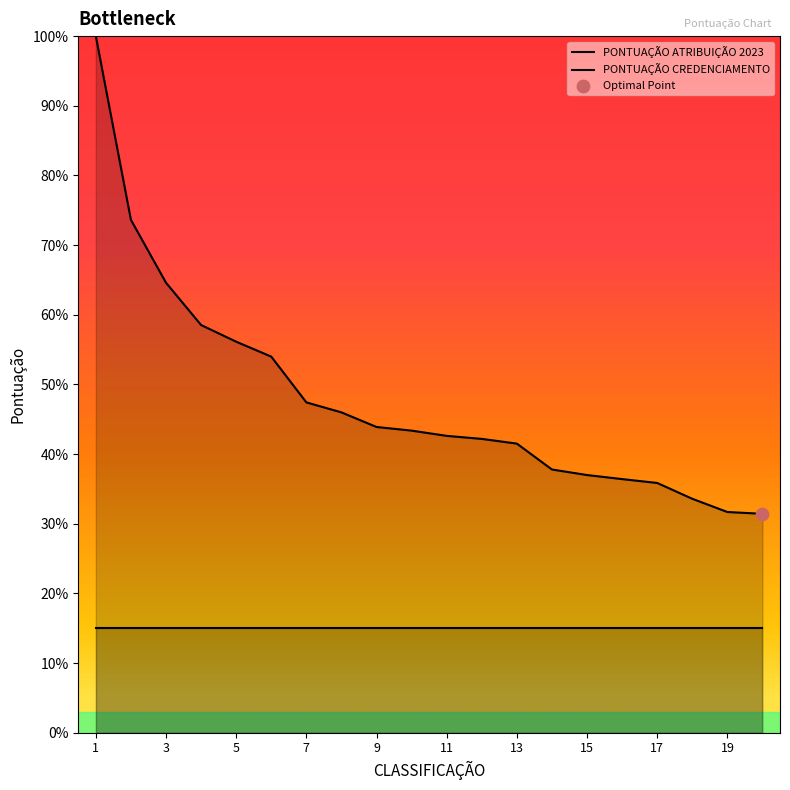

What are all the series names shown in the legend?

PONTUAÇÃO ATRIBUIÇÃO 2023, PONTUAÇÃO CREDENCIAMENTO